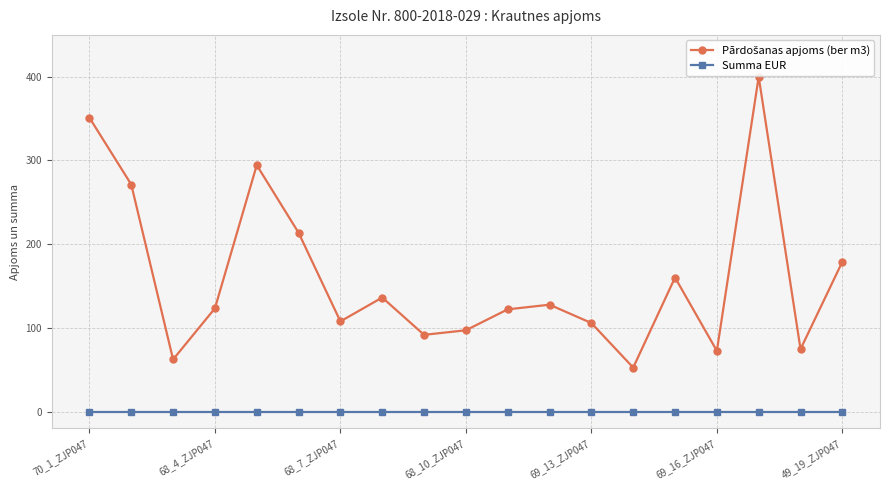

Rank the series at 16 from lowest to highest value.

Summa EUR, Pārdošanas apjoms (ber m3)